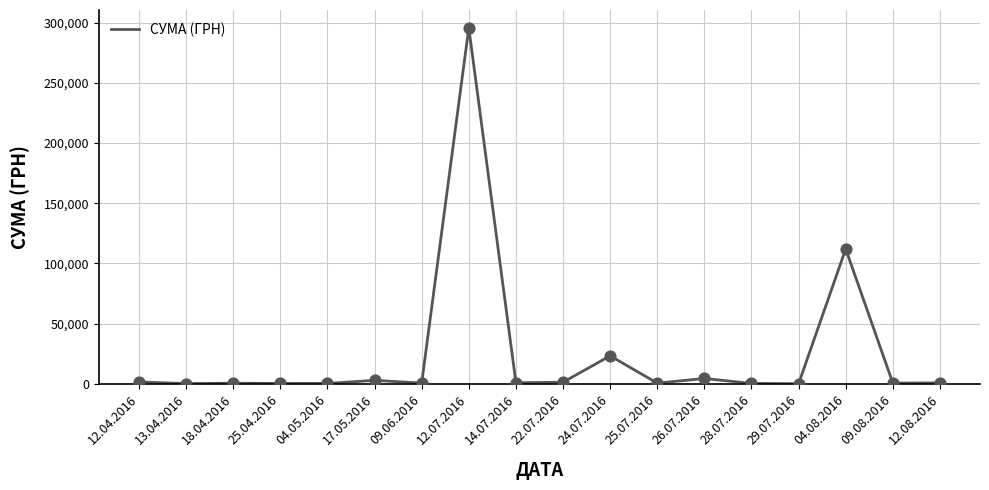

What is the change in value from 24.07.2016 to 04.08.2016?

+88751.2